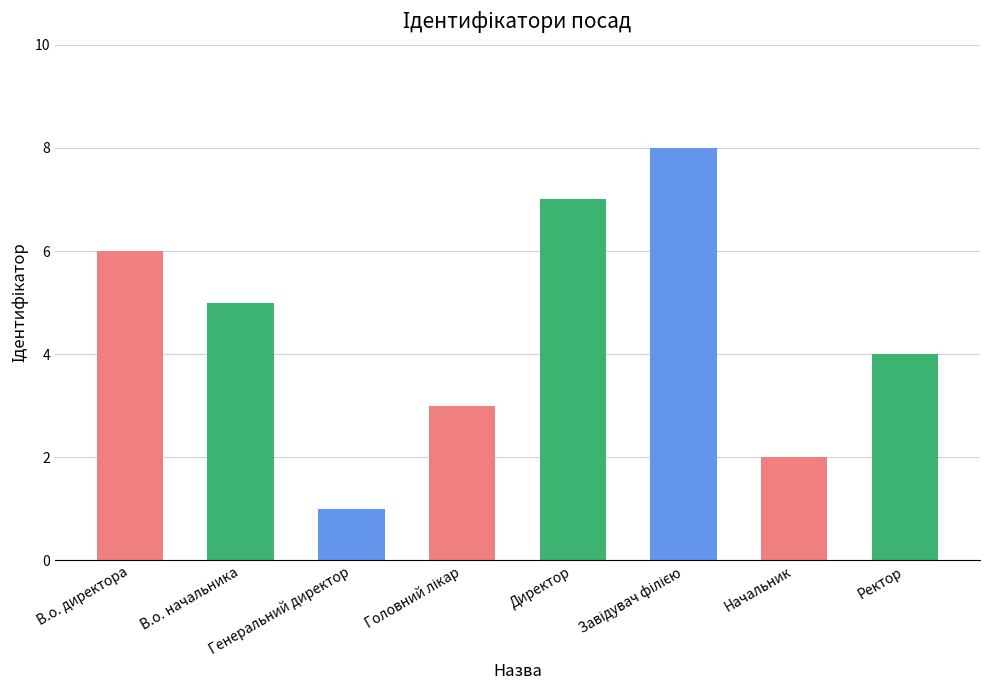

What is the ratio of the value at Ректор to the value at Директор?

0.6